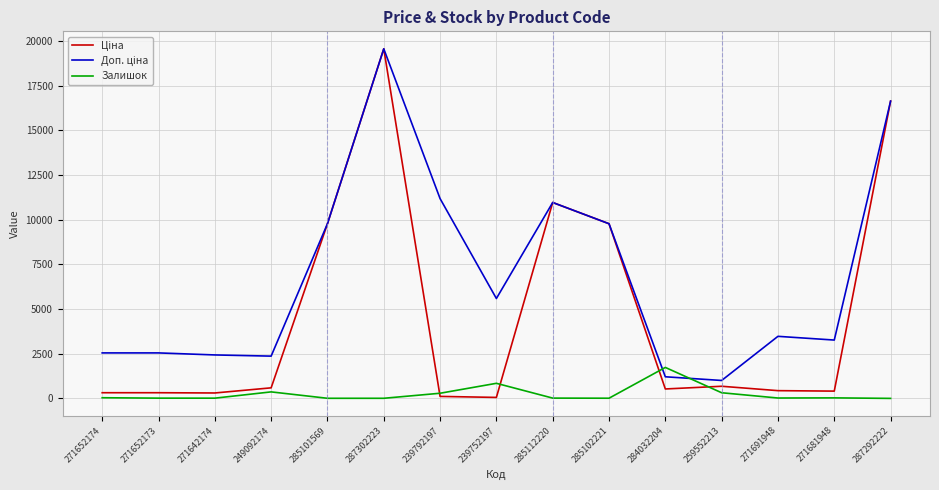

The Залишок series shows 11.0 at 285102221. True or false?

True